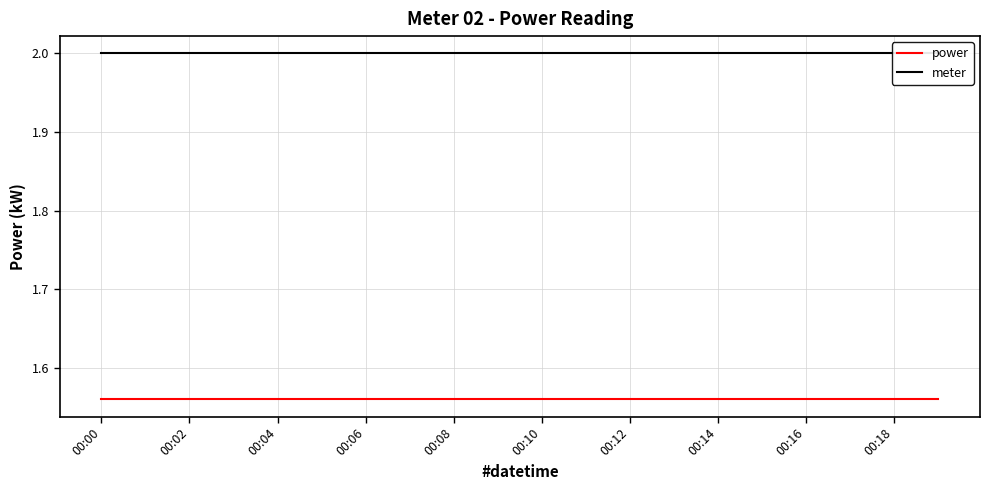

What is the spread (max minus min) of values at 00:02?

0.4